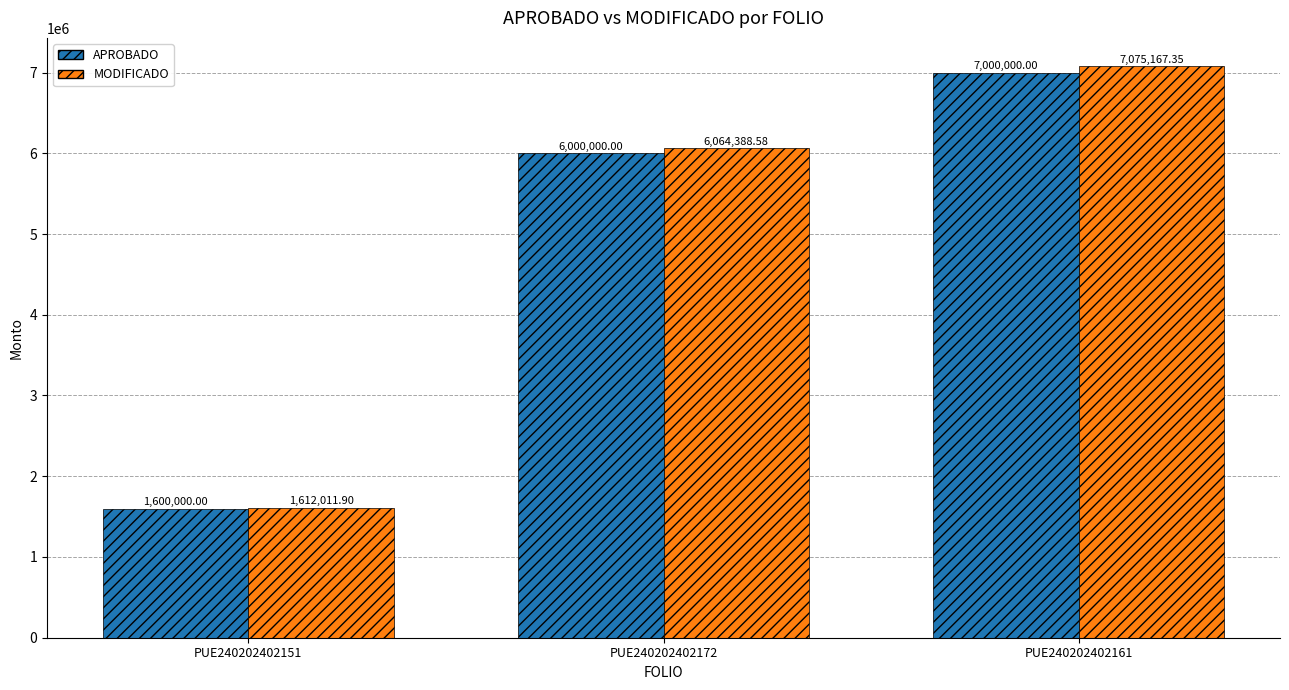

Does the chart contain stacked bars?

No